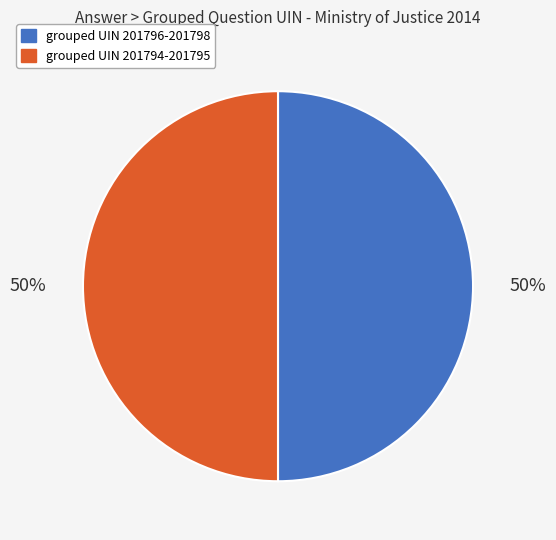

To the nearest percent, what is the average slice percentage?

50%